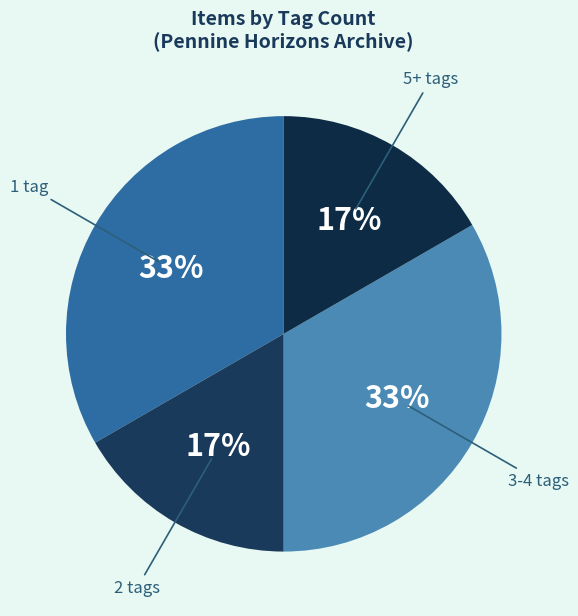

Does any single category account for the majority?

No